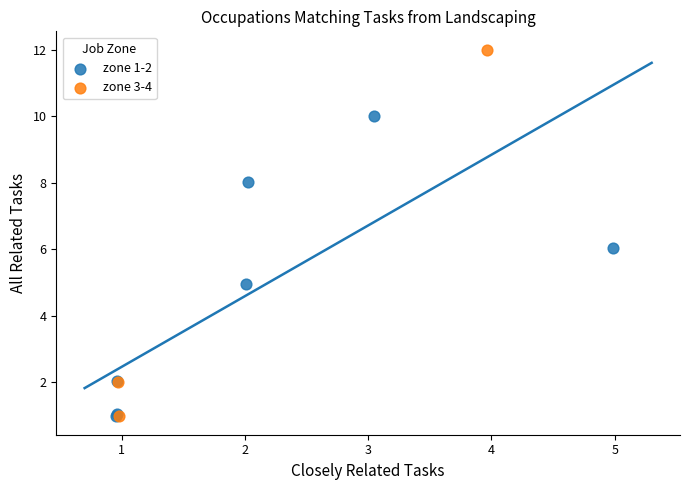

Which series contains the highest Y value?

zone 3-4